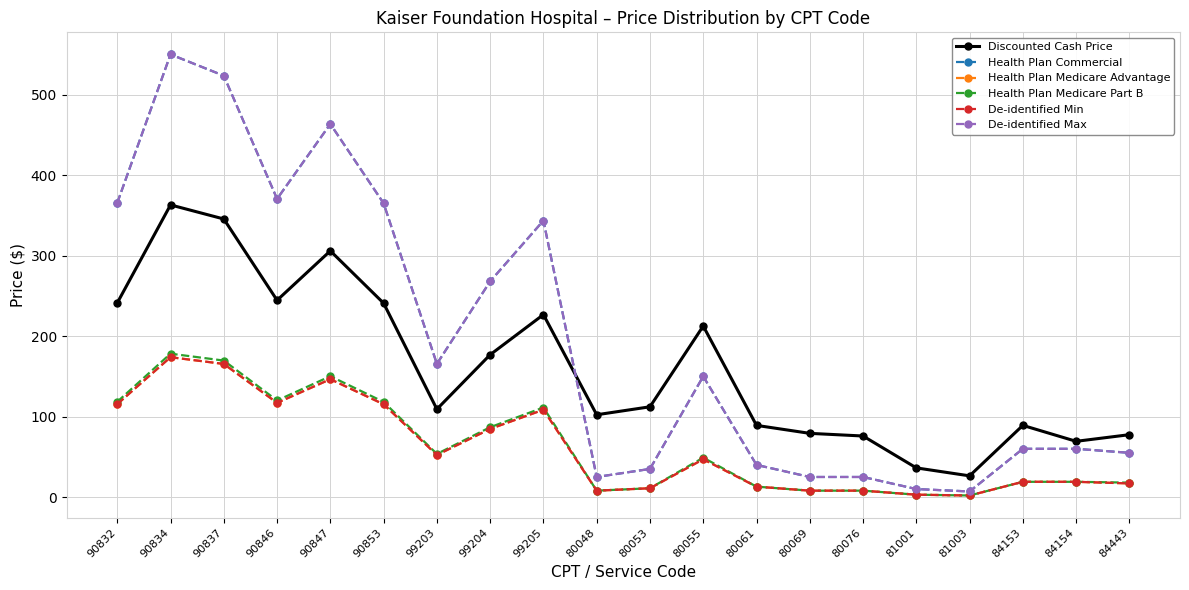

At 80076, list the series in order from smallest to largest.

Health Plan Medicare Advantage, Health Plan Medicare Part B, De-identified Min, Health Plan Commercial, De-identified Max, Discounted Cash Price